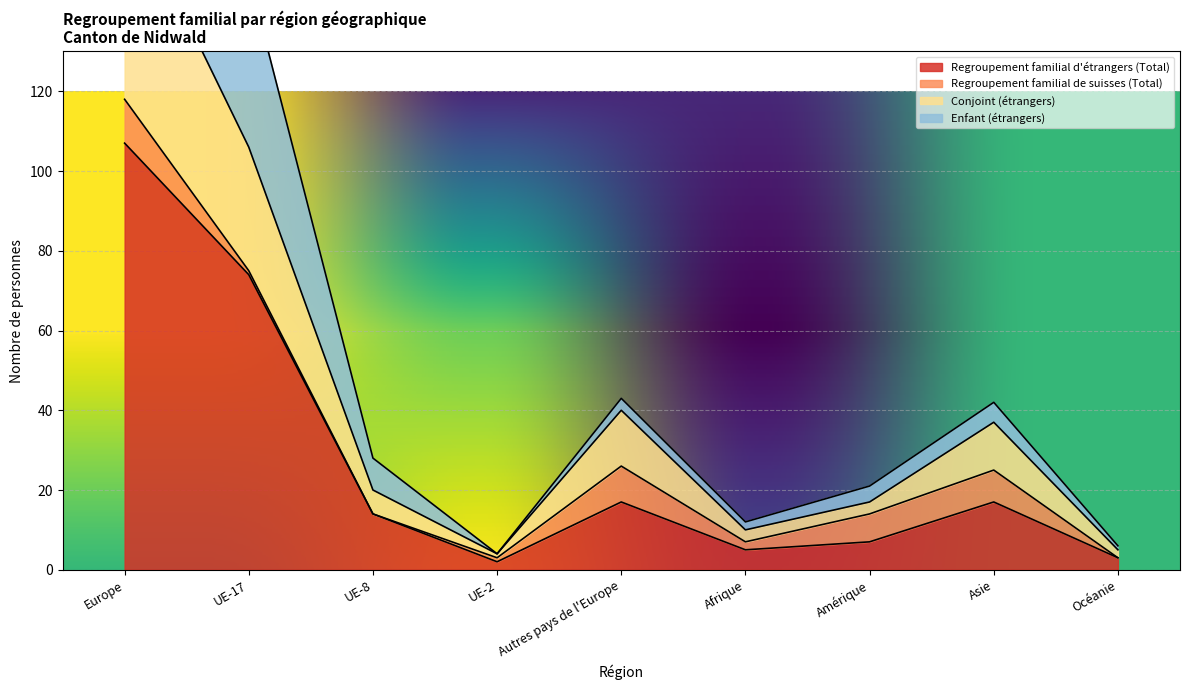

What is the maximum value for Conjoint (étrangers)?

170